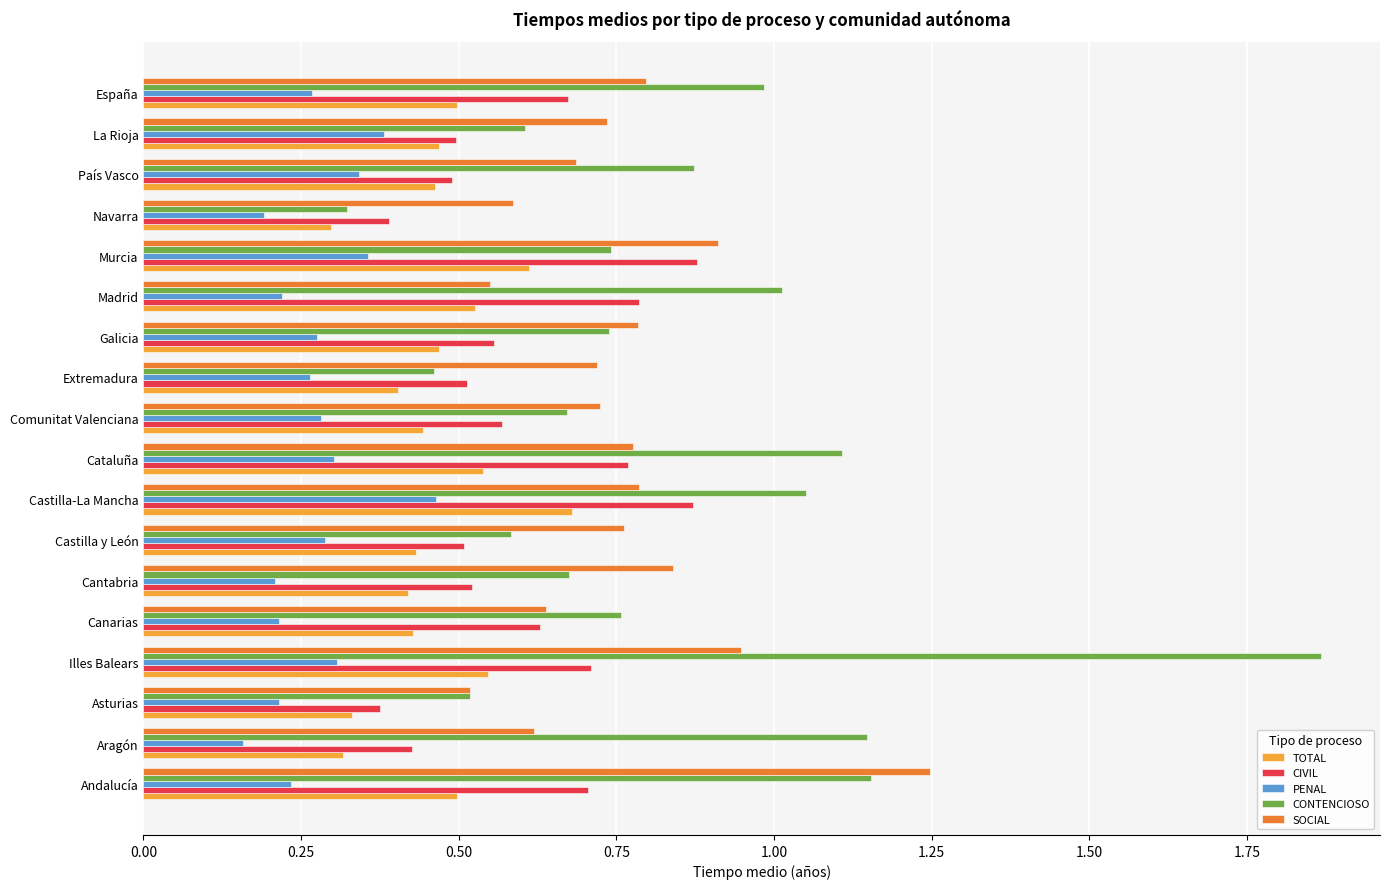

The value of PENAL at La Rioja is 0.6. True or false?

False